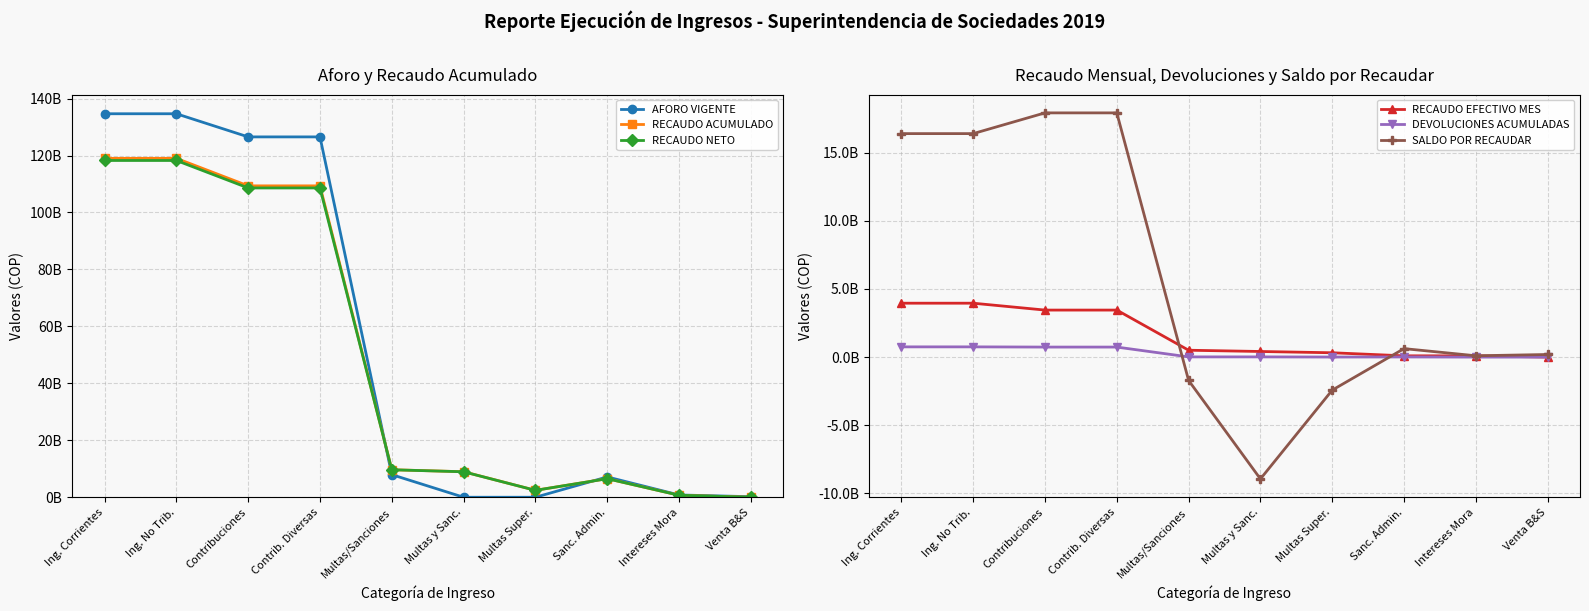

Which series ends up on top after the final intersection of DEVOLUCIONES ACUMULADAS and AFORO VIGENTE?

AFORO VIGENTE